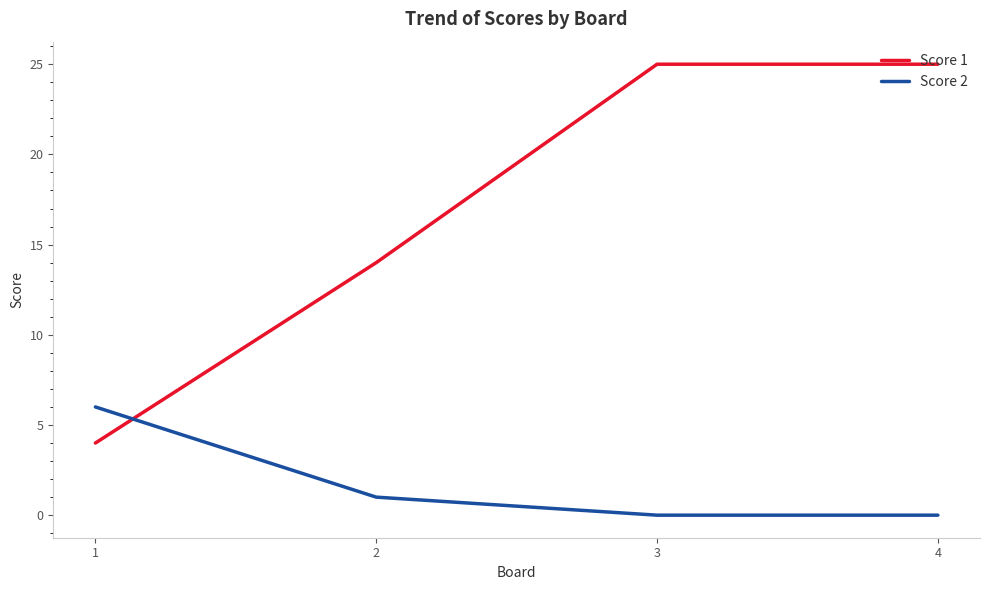

At 4, list the series in order from smallest to largest.

Score 2, Score 1